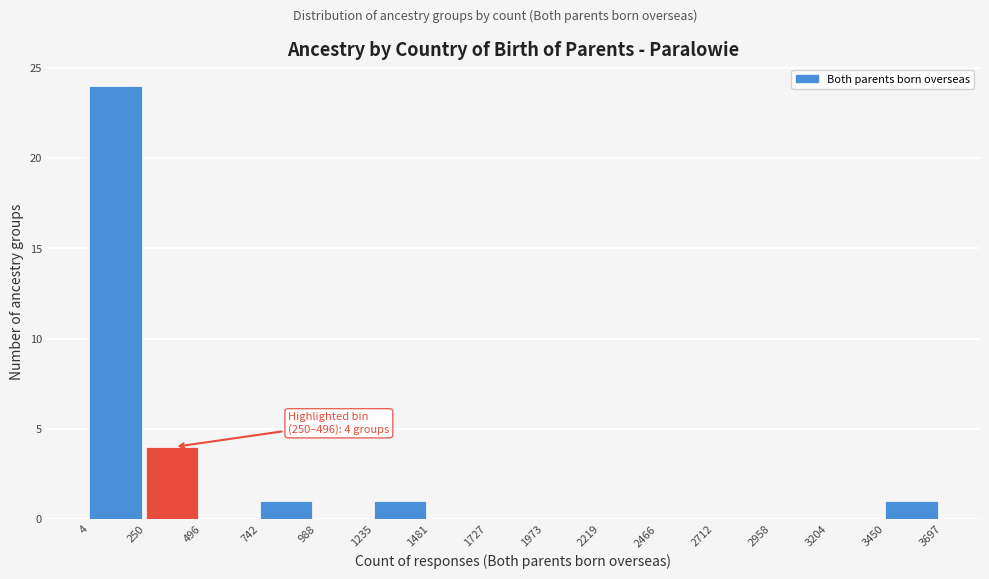

Which range on the x-axis has the tallest bar?

4 to 250